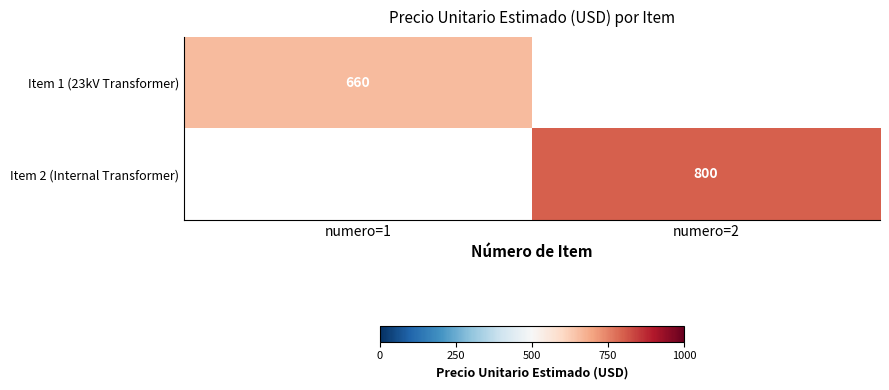

True or false: Item 1 (23kV Transformer) has a value of 1107 at numero=1.

False